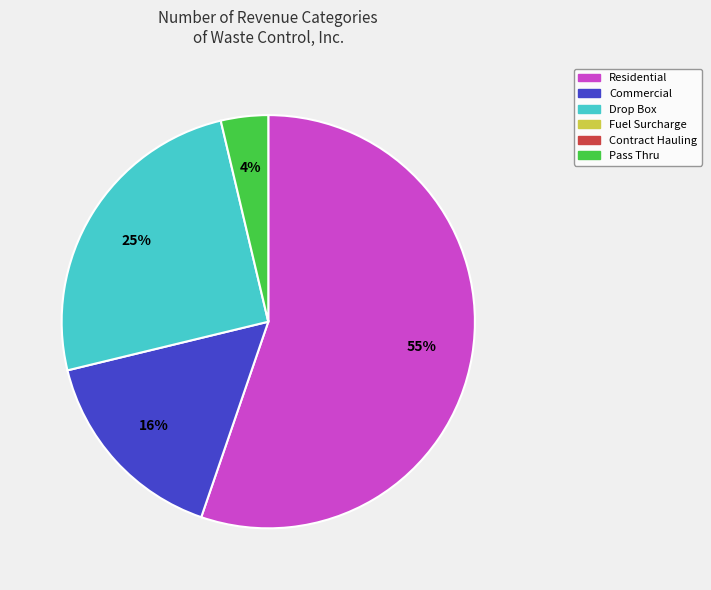

To the nearest percent, what is the average slice percentage?

25%